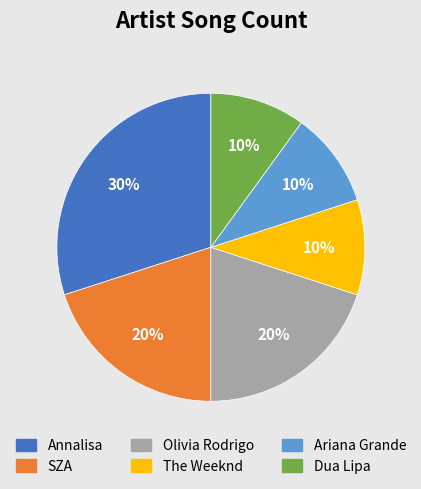

Which category has the biggest portion of the pie?

Annalisa